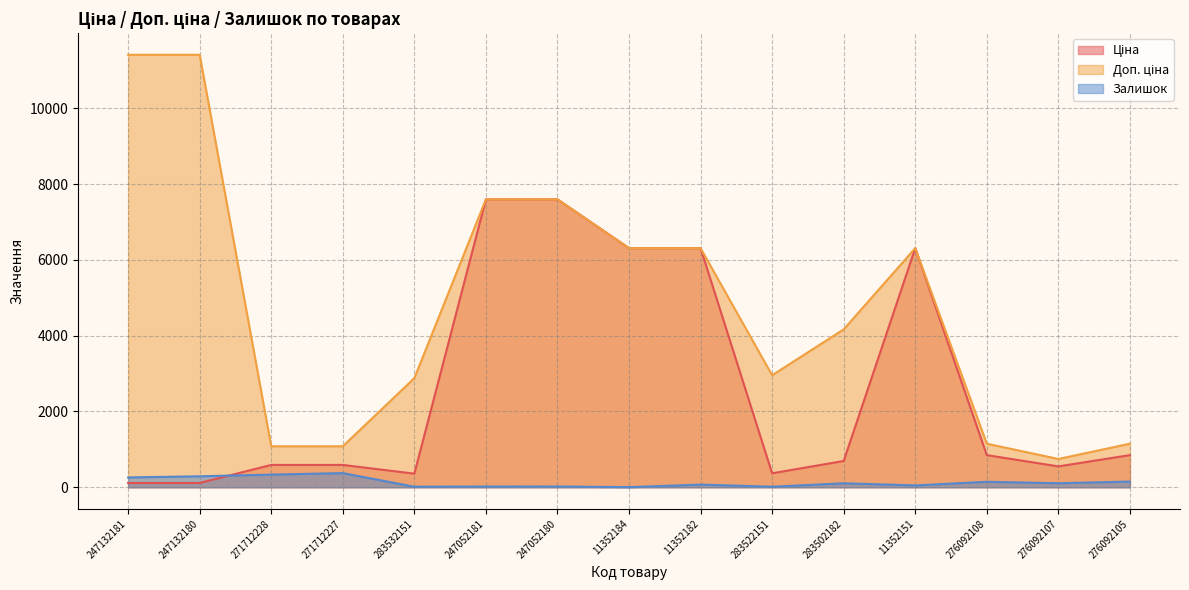

Reading left to right, list all the values displayed in this chart.

Ціна: 247132181=114.1	247132180=114.1	271712228=589.9	271712227=589.9	283532151=359.9	247052181=7596.5	247052180=7596.5	11352184=6308.8	11352182=6308.8	283522151=369.5	283502182=694.3	11352151=6308.8	276092108=848.4	276092107=551.5	276092105=848.4
Доп. ціна: 247132181=11410.0	247132180=11410.0	271712228=1081.7	271712227=1081.7	283532151=2878.8	247052181=7596.5	247052180=7596.5	11352184=6308.8	11352182=6308.8	283522151=2955.8	283502182=4165.6	11352151=6308.8	276092108=1149.7	276092107=747.0	276092105=1149.7
Залишок: 247132181=260.0	247132180=290.0	271712228=334.0	271712227=374.0	283532151=15.0	247052181=20.0	247052180=21.0	11352184=4.0	11352182=71.0	283522151=15.0	283502182=106.0	11352151=49.0	276092108=145.0	276092107=107.0	276092105=151.0